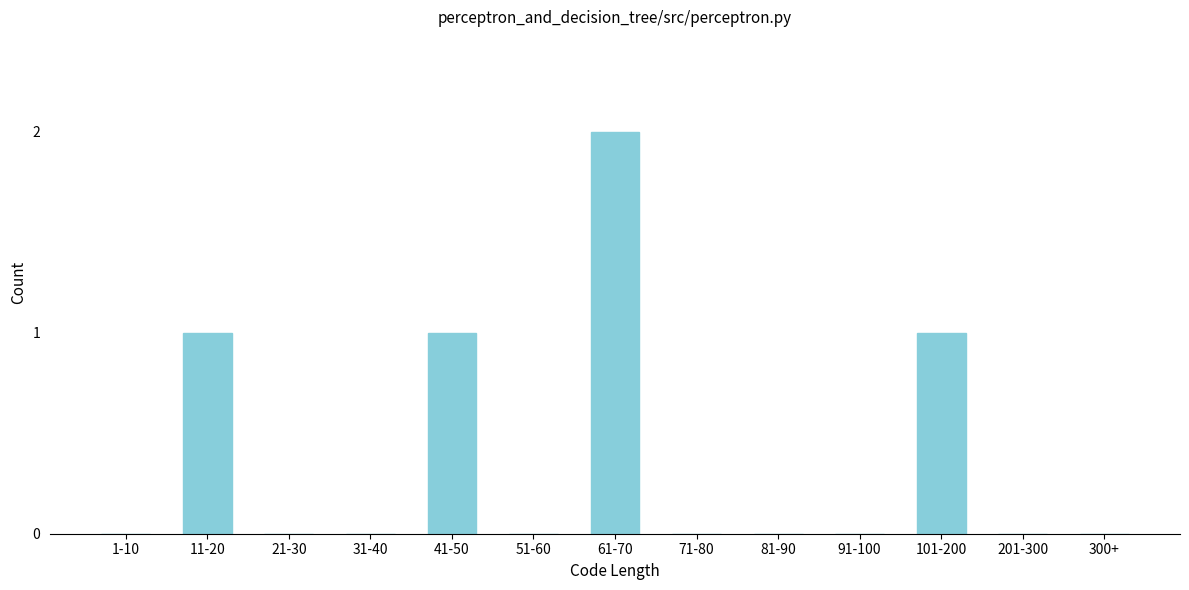

Reading left to right, extract all data points from this chart.

1-10=0	11-20=1	21-30=0	31-40=0	41-50=1	51-60=0	61-70=2	71-80=0	81-90=0	91-100=0	101-200=1	201-300=0	300+=0